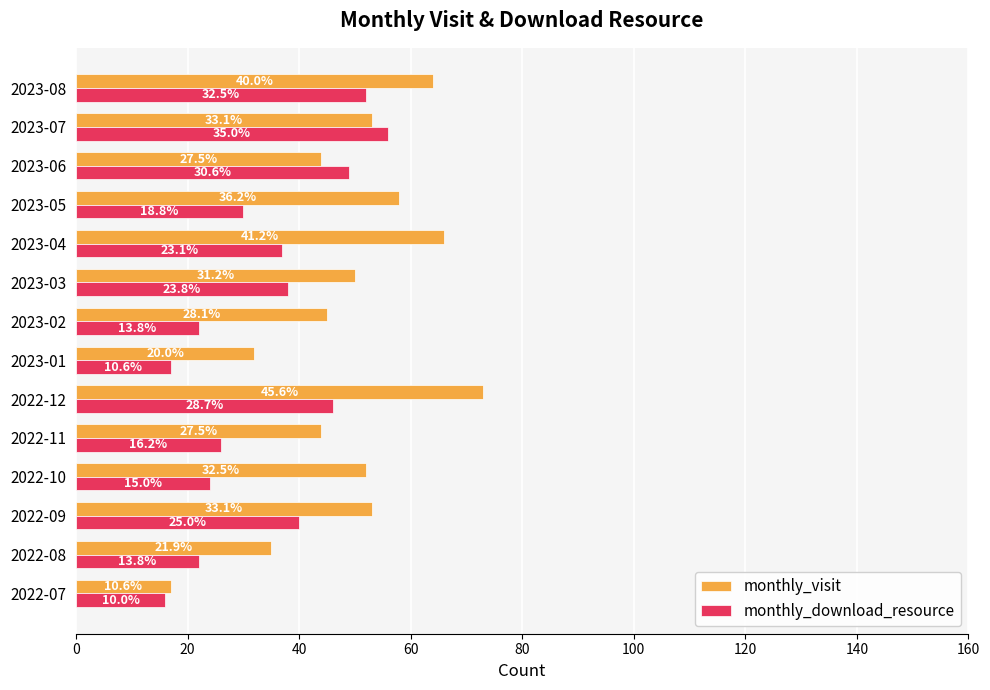

What are all the series names shown in the legend?

monthly_visit, monthly_download_resource